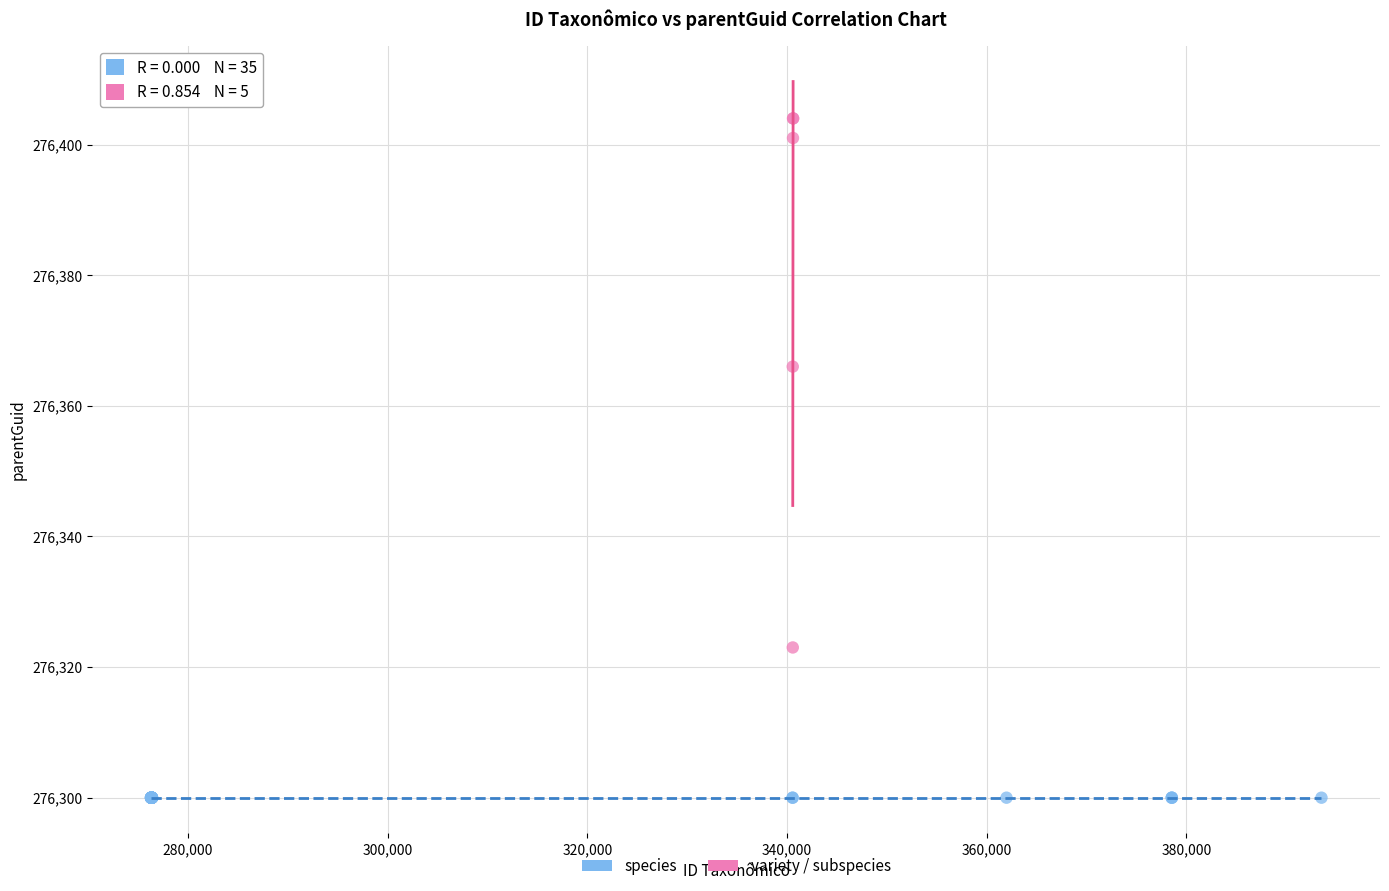

Which series contains the highest Y value?

variety / subspecies